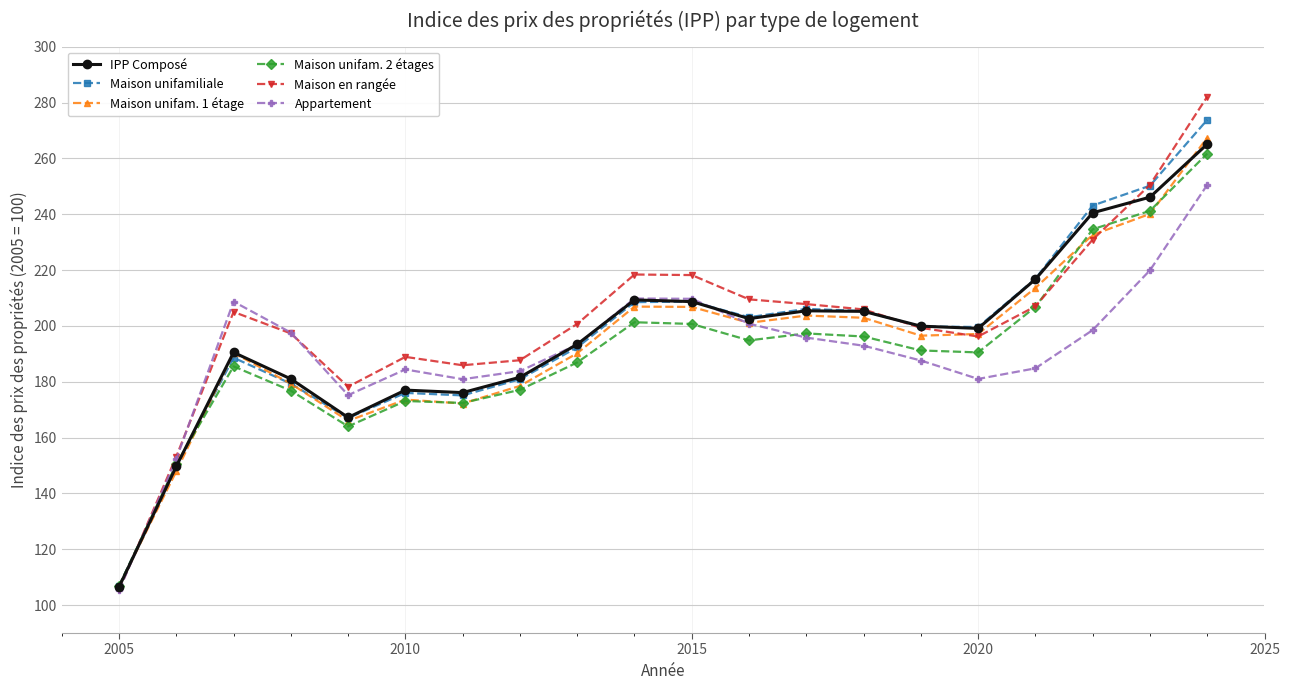

What is the minimum value shown in the chart?

105.3